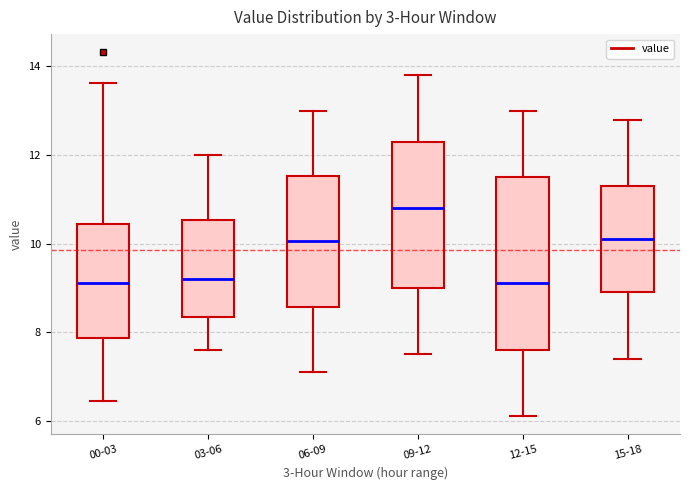

Comparing the boxes themselves (not the whiskers), which one is the tallest?

12-15